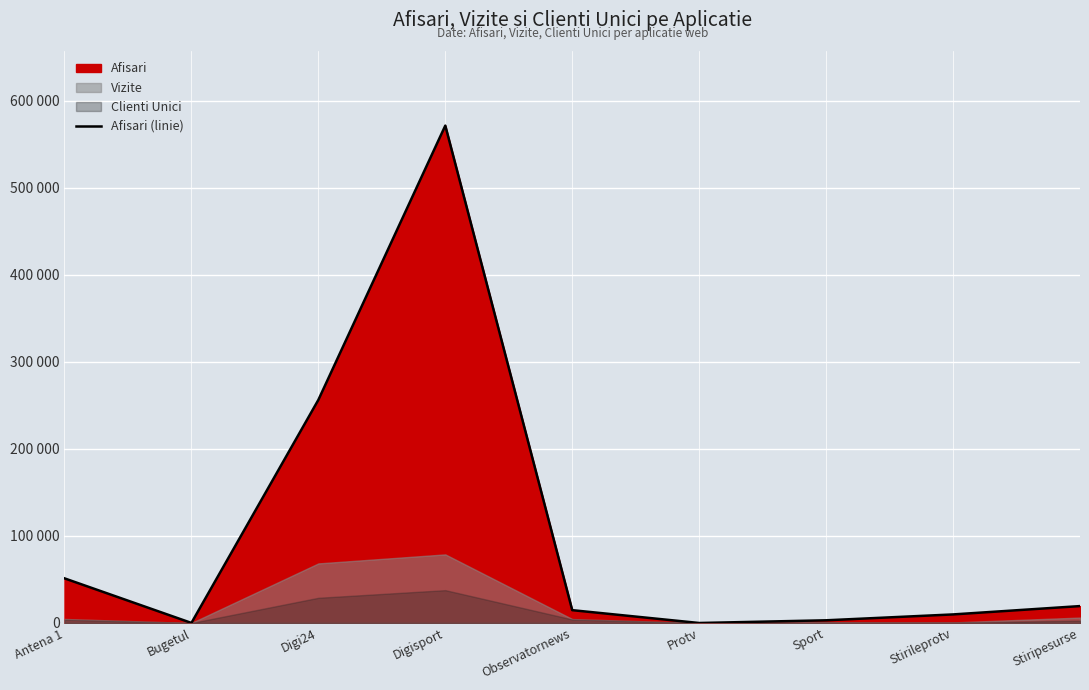

What position from the left is Digi24?

3